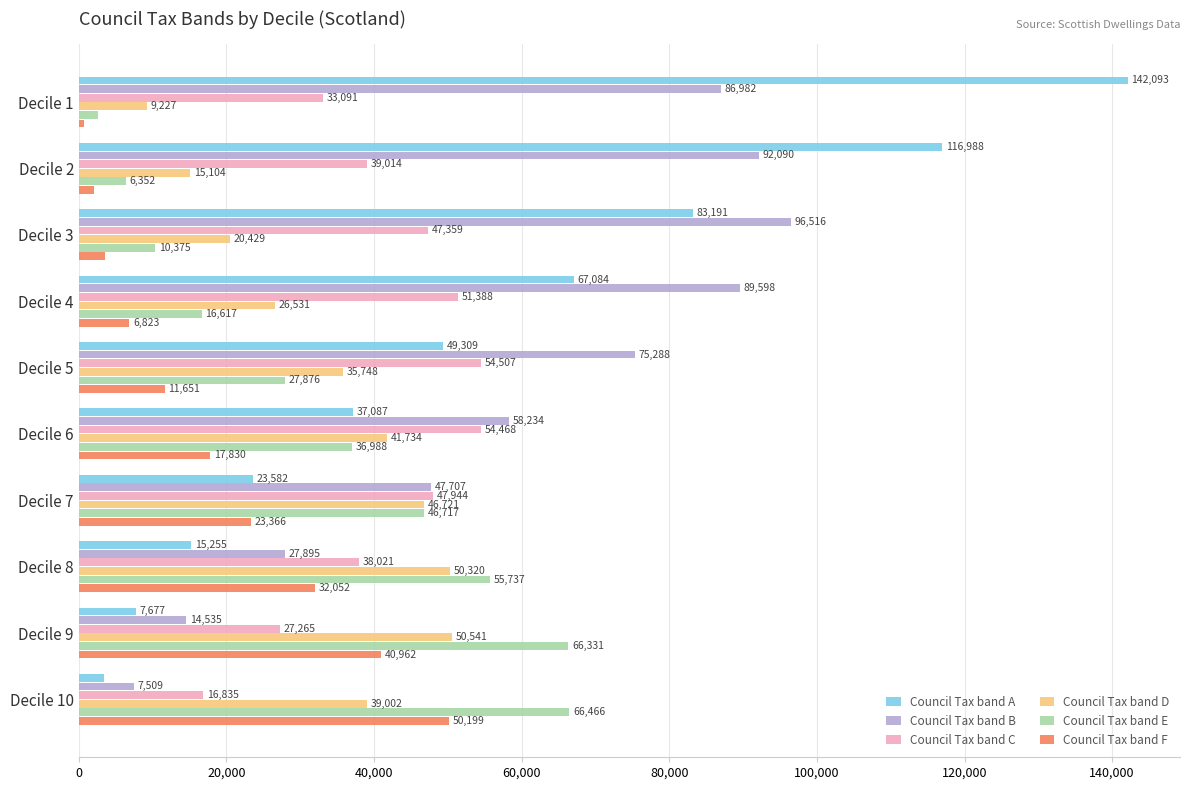

Which series changed the most between Decile 2 and Decile 10?

Council Tax band A